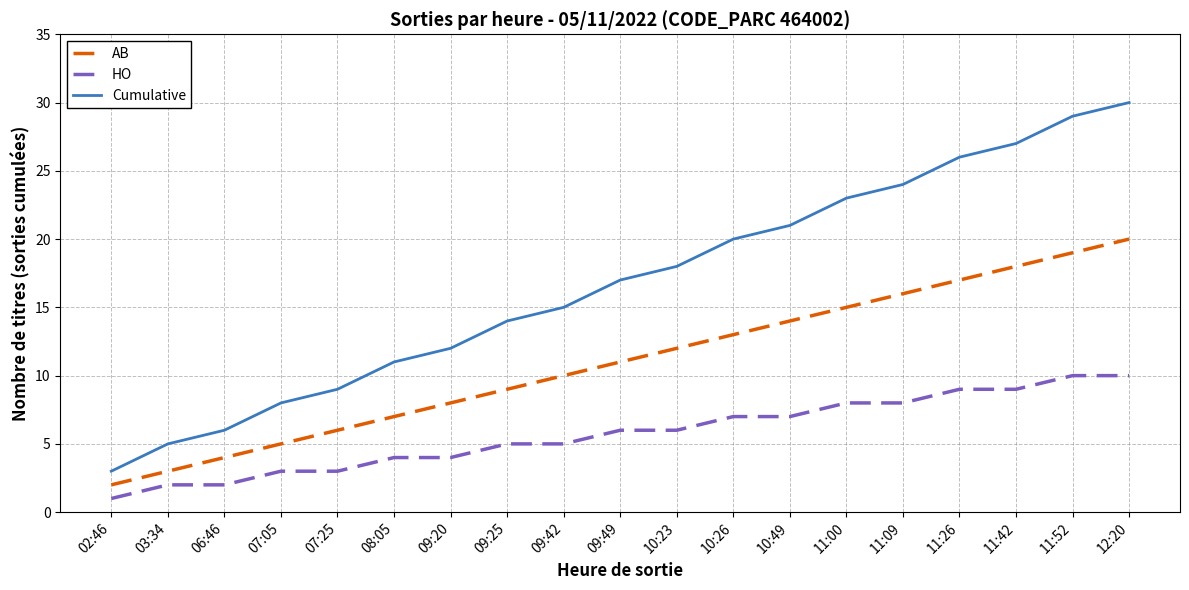

Between 10:23 and 11:00, which series saw the biggest shift?

Cumulative